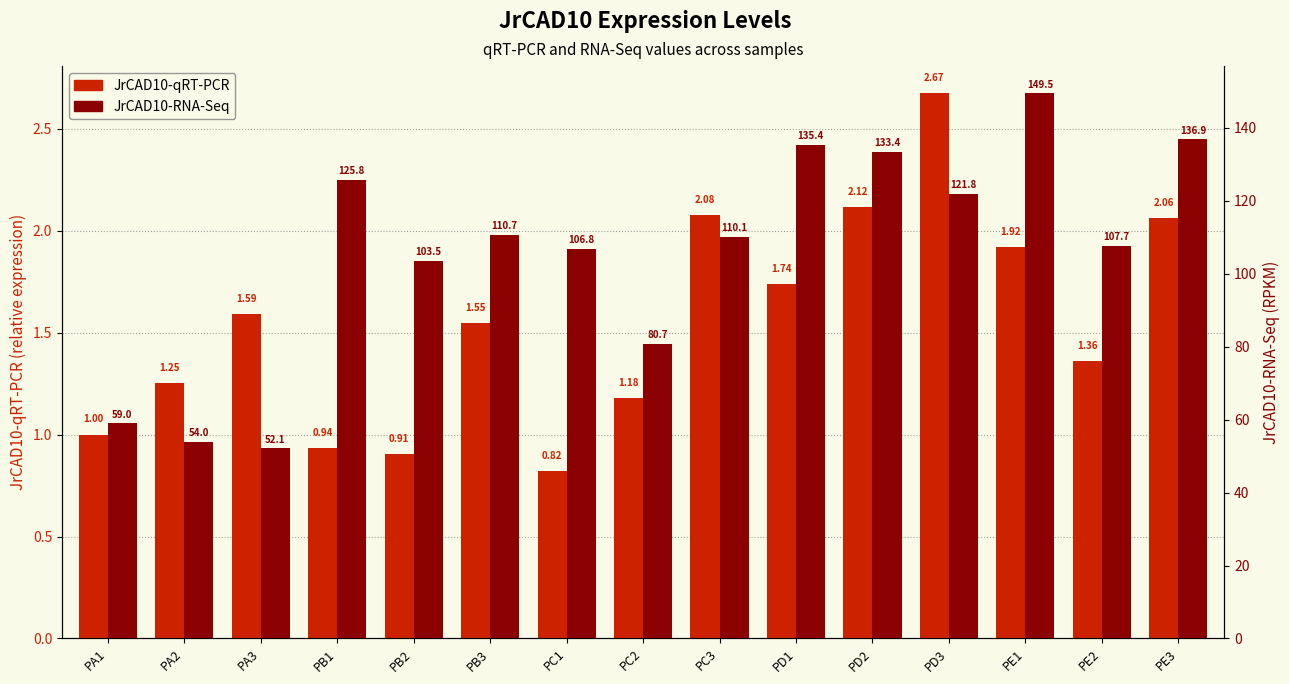

Which series has the largest total across all categories?

JrCAD10-RNA-Seq